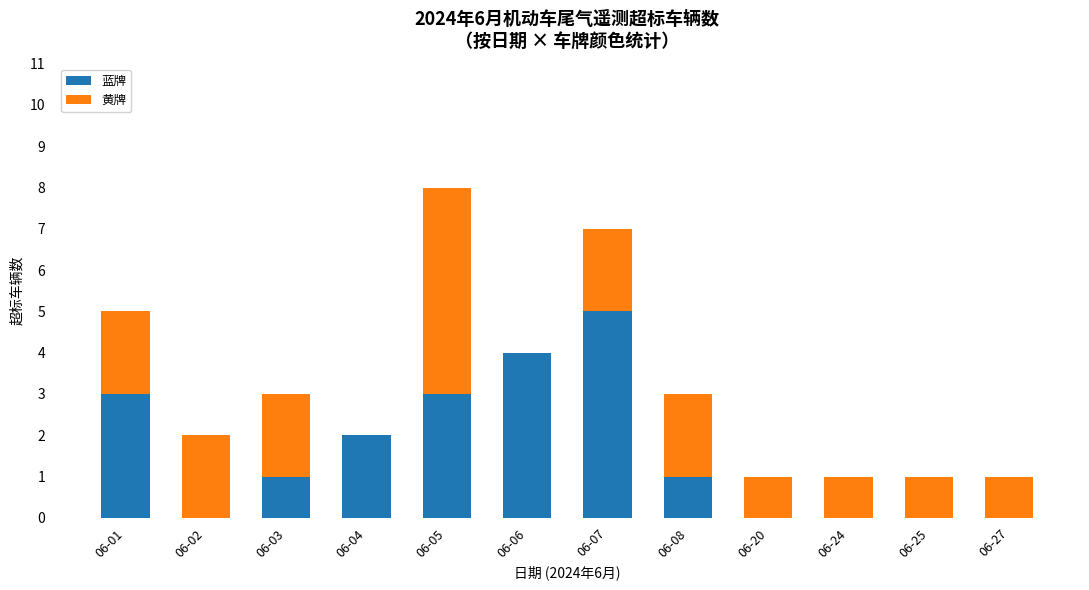

Reading right to left, what are the values for 蓝牌?

06-27=0	06-25=0	06-24=0	06-20=0	06-08=1	06-07=5	06-06=4	06-05=3	06-04=2	06-03=1	06-02=0	06-01=3